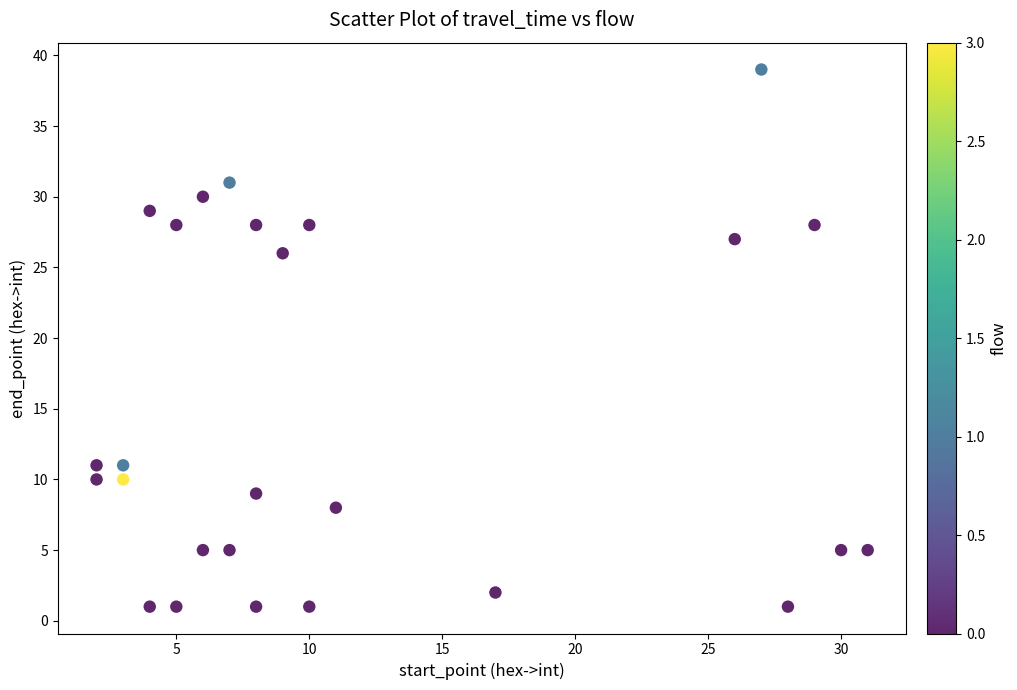

What Y value in the scatter plot is closest to 20?

26